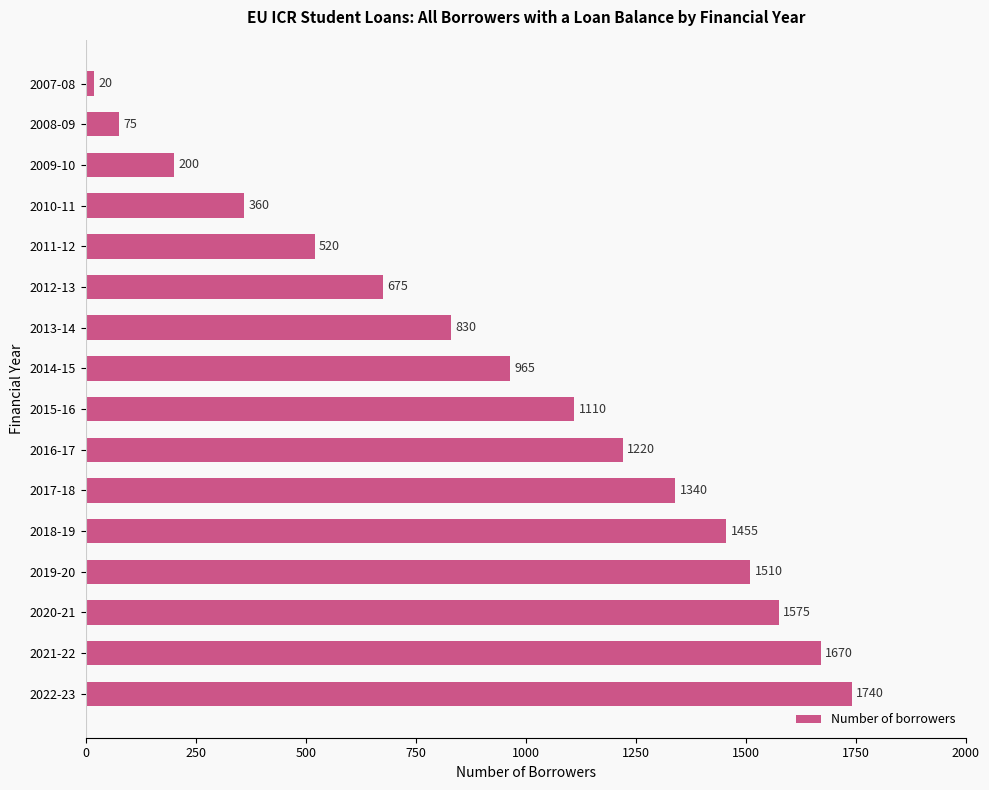

What is the label of the 9th bar from the bottom?

2014-15